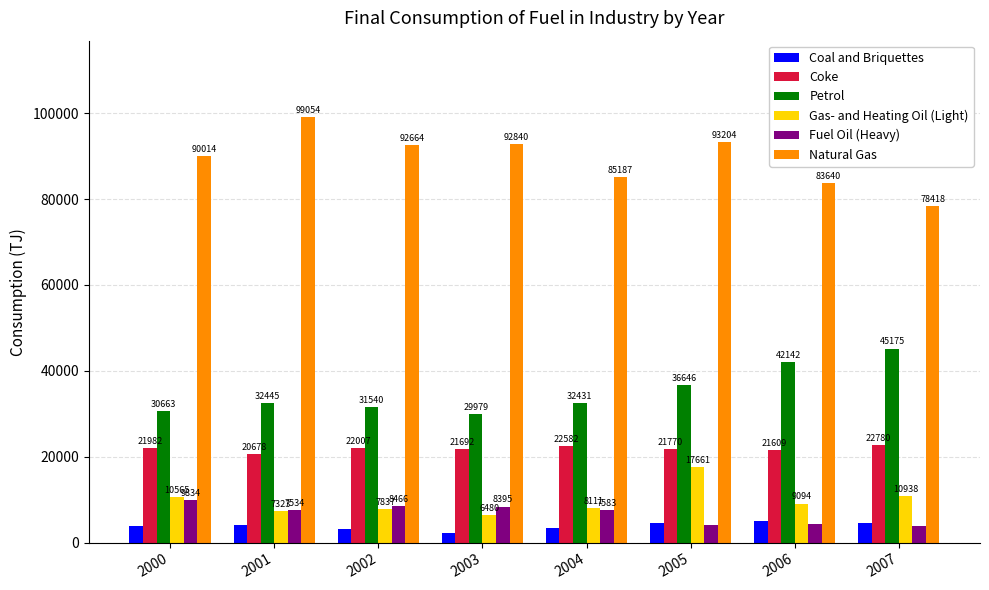

What is the difference between the Coal and Briquettes values at 2006 and 2002?

1642